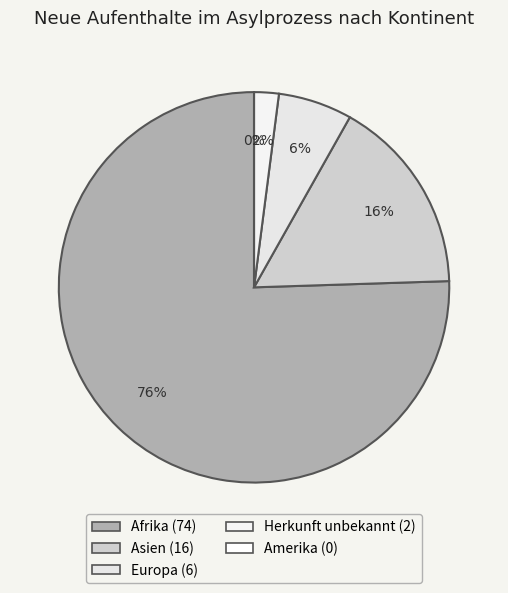

How many slices are in this pie chart?

5